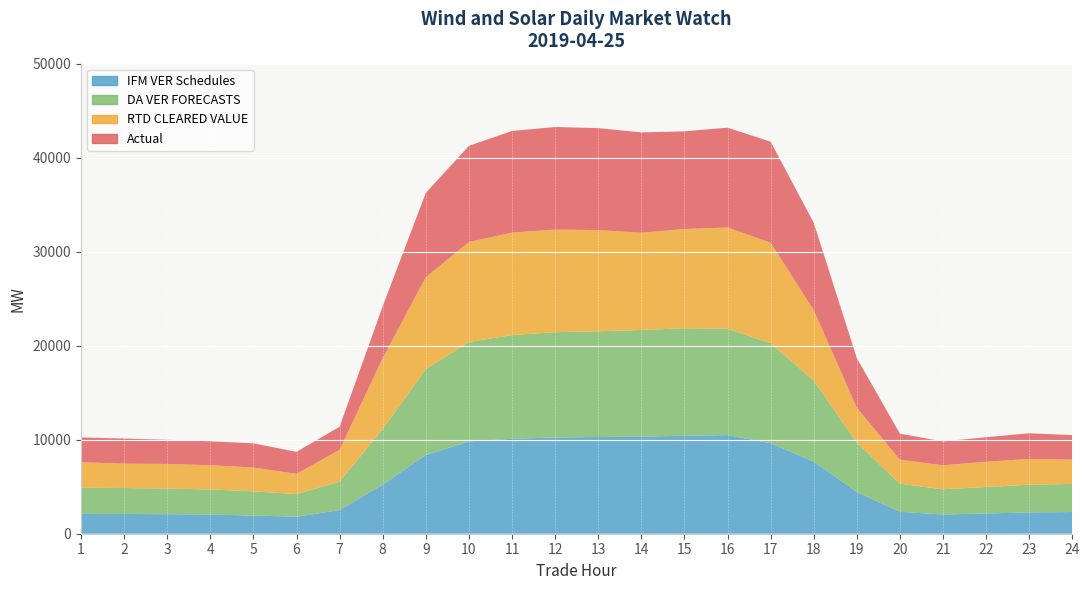

Is the value of IFM VER Schedules at 24 greater than the value of Actual at 24?

No